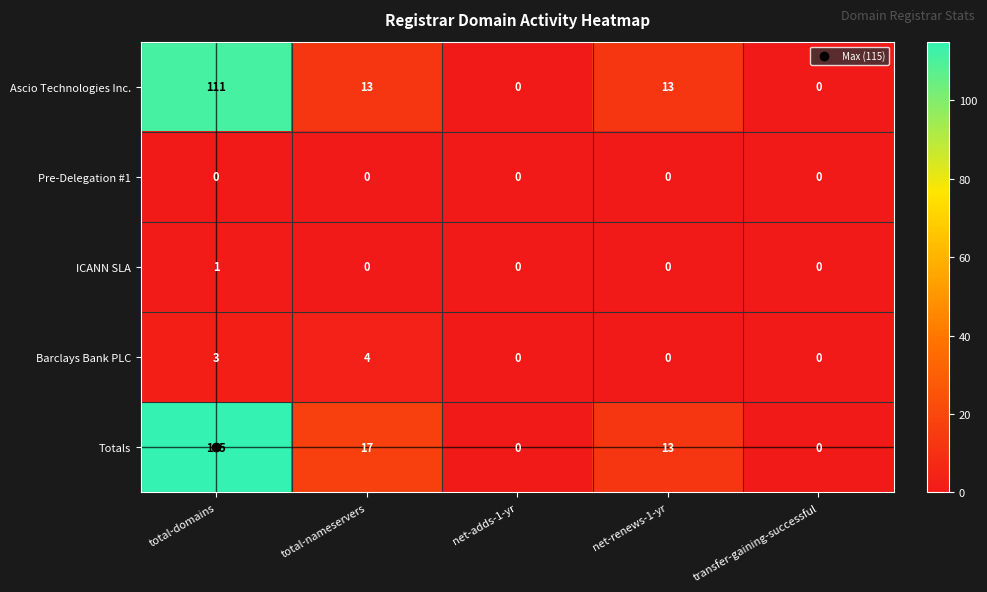

At which category is the sum across all series the highest?

total-domains